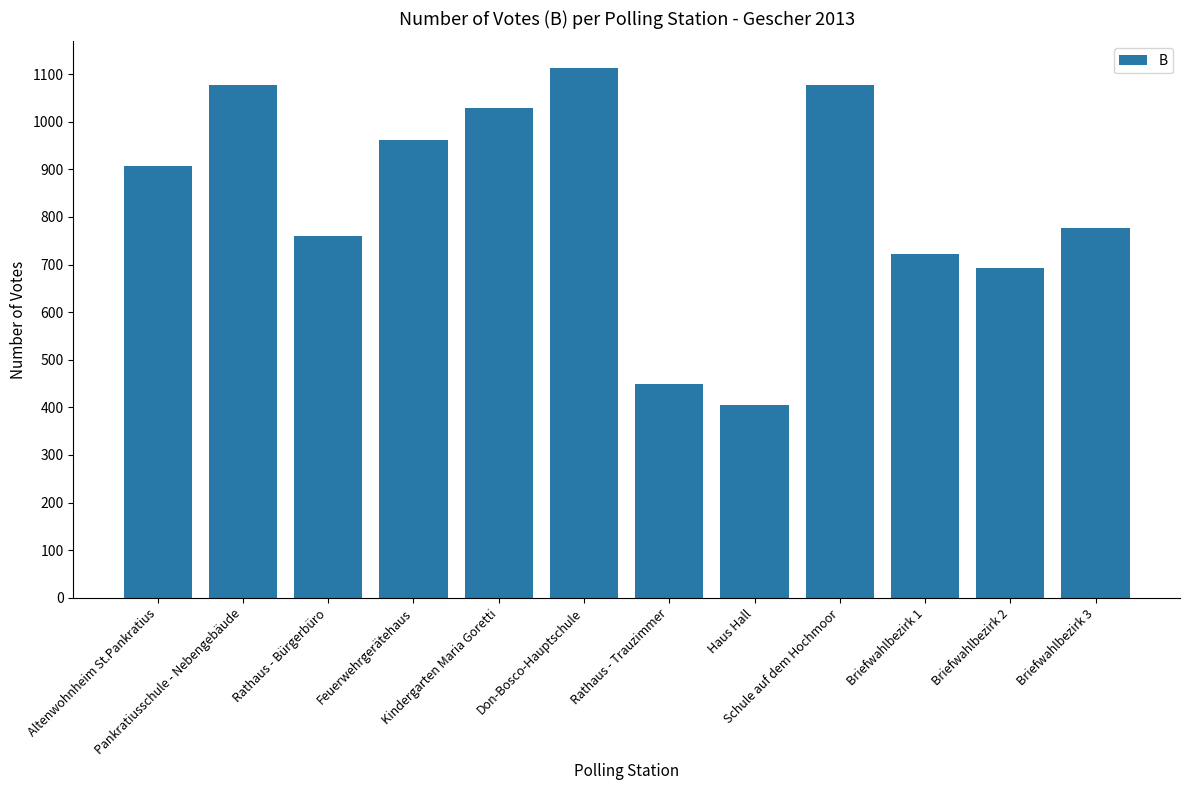

The value at Briefwahlbezirk 2 is 1139. True or false?

False